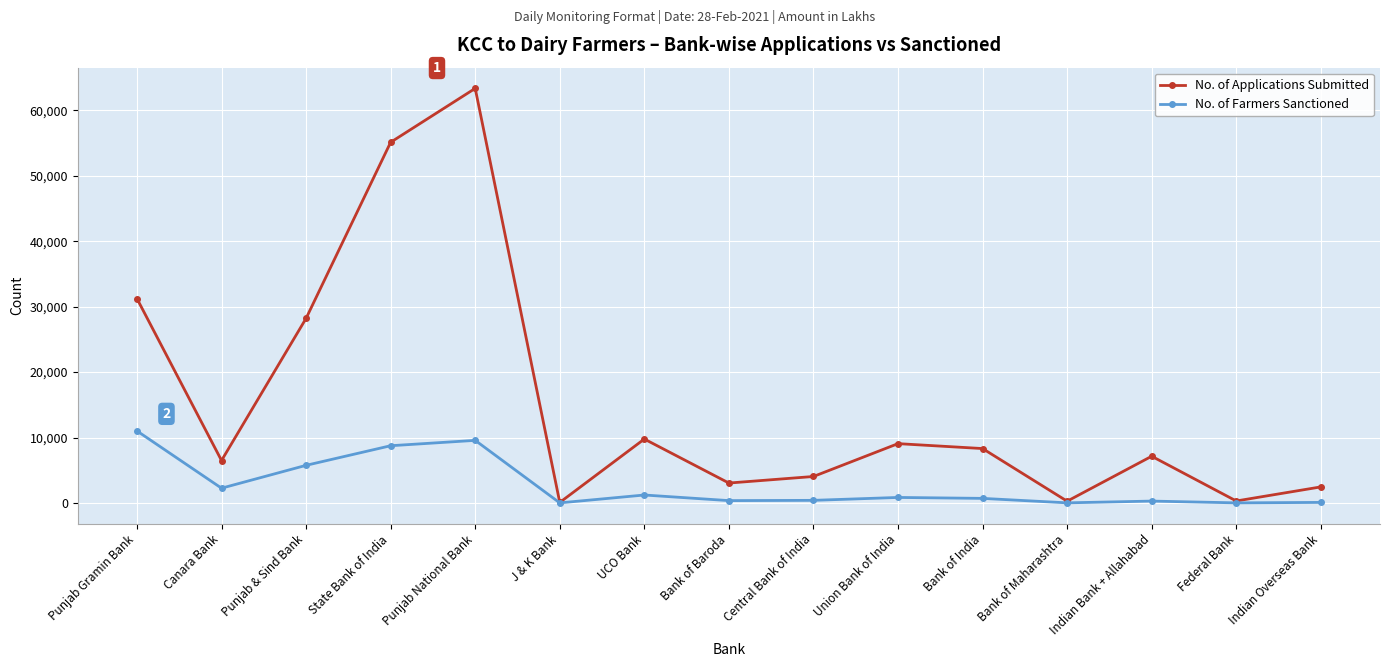

What is the label of the 2nd point from the left?

Canara Bank